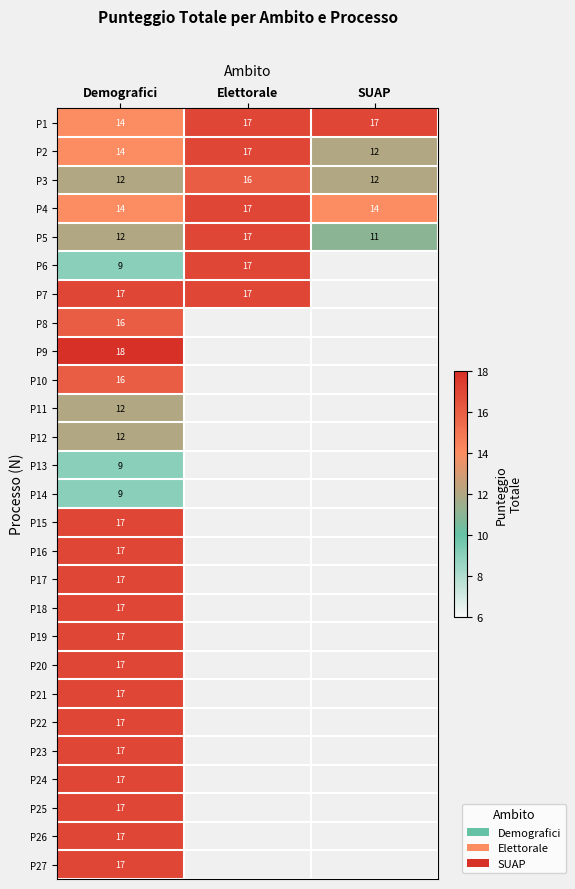

Is it true that P14 equals 5 at Demografici?

False